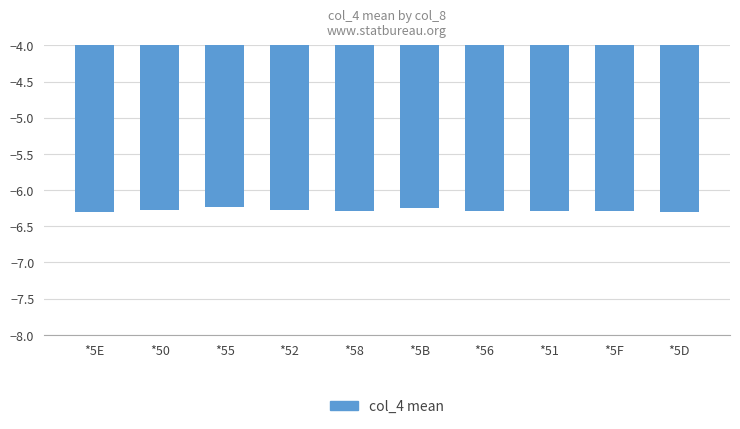

What is the value of the 7th bar from the left?

-6.3